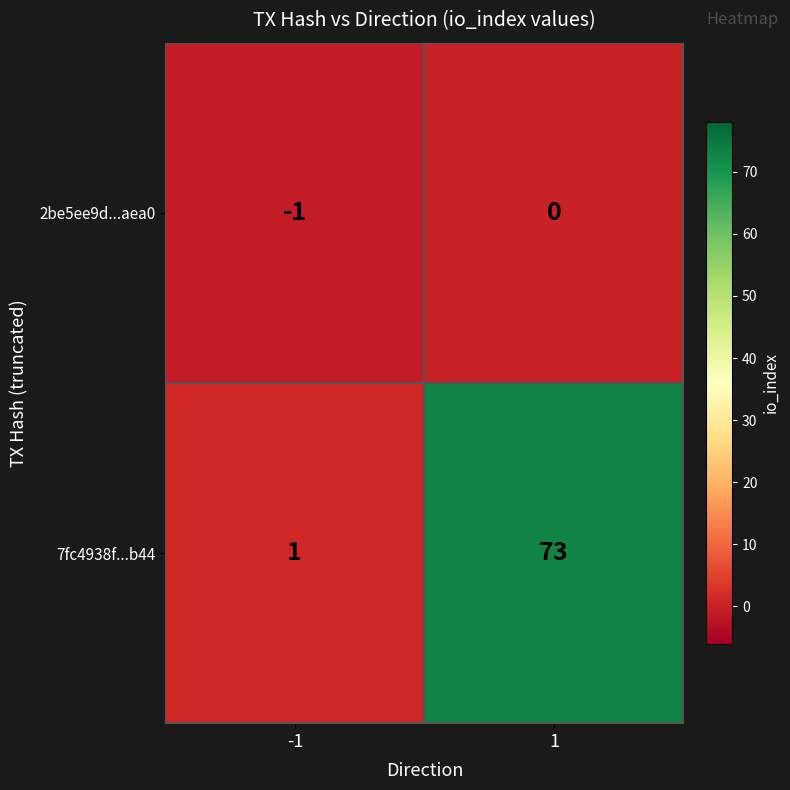

What is the average value of the 7fc4938f...b44 series?

37